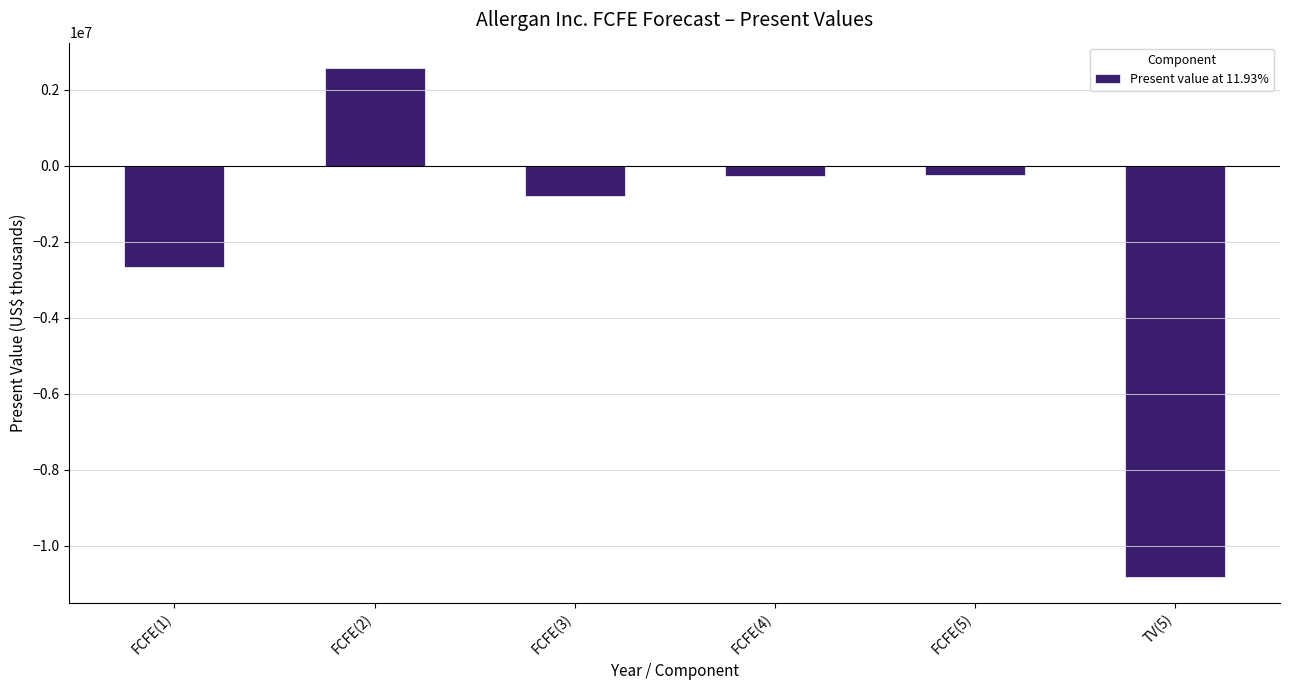

What is the difference between the maximum and minimum values?

13388082